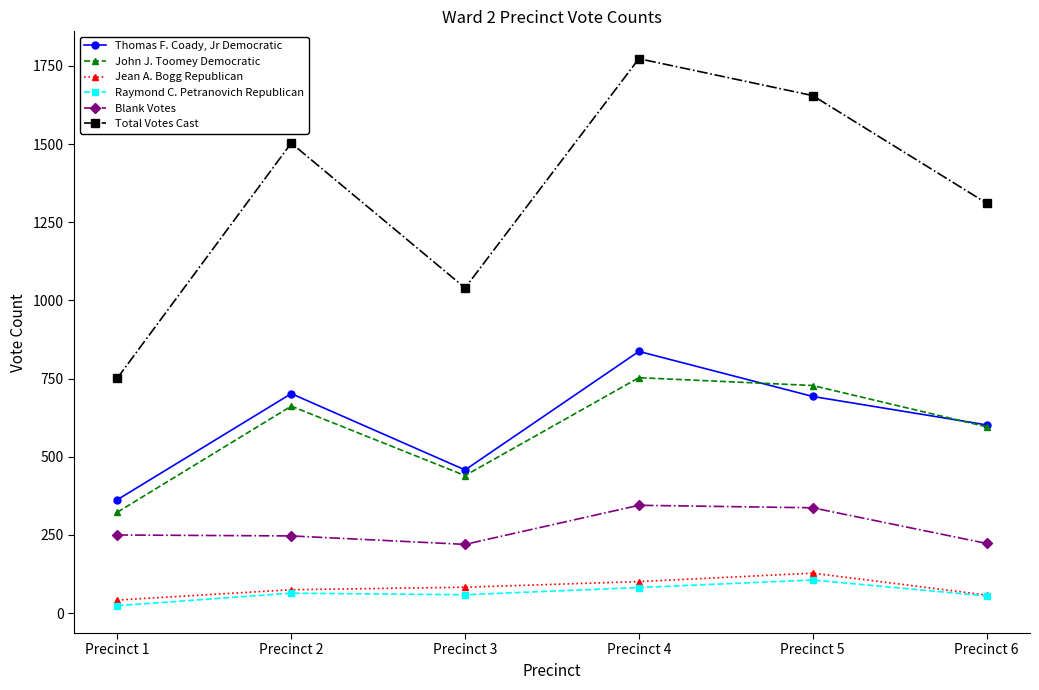

Is it true that Jean A. Bogg Republican equals 75 at Precinct 2?

True